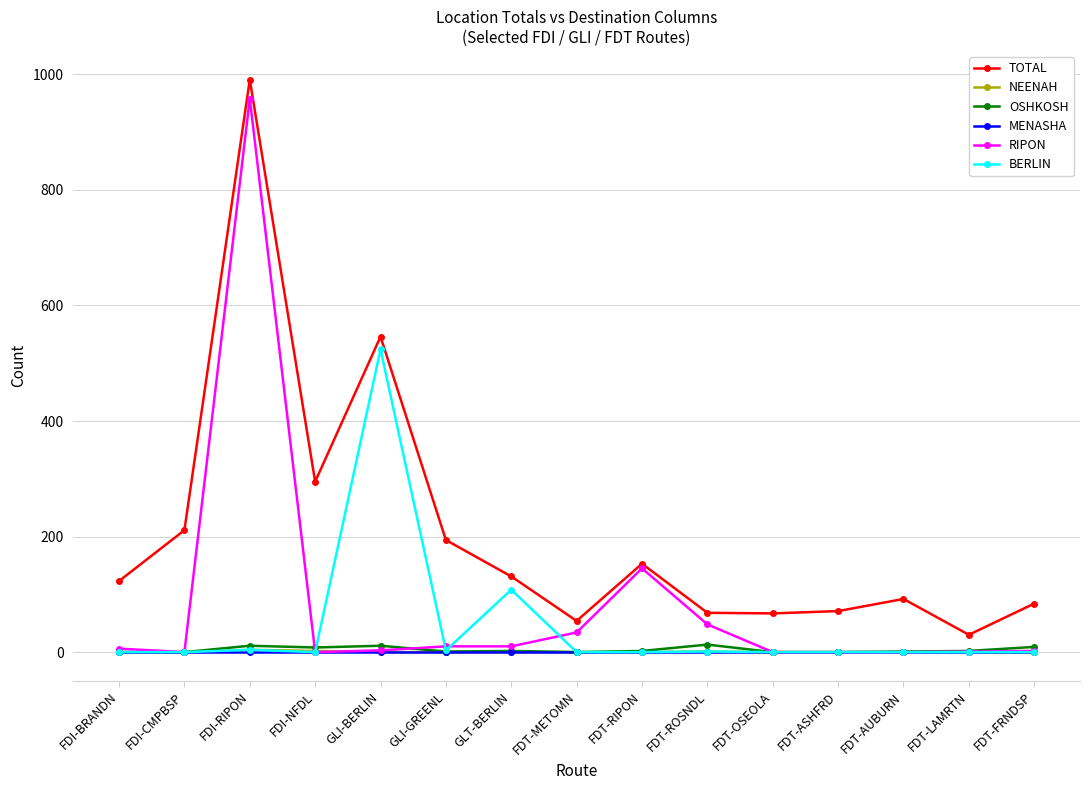

Where is the first local maximum for TOTAL?

FDI-RIPON